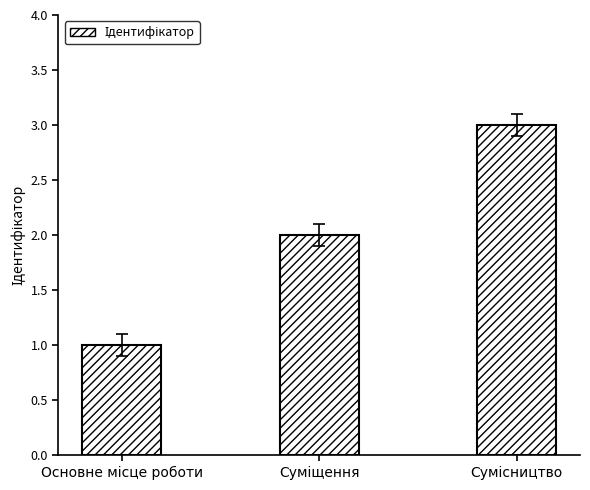

What is the maximum value shown in the chart?

3